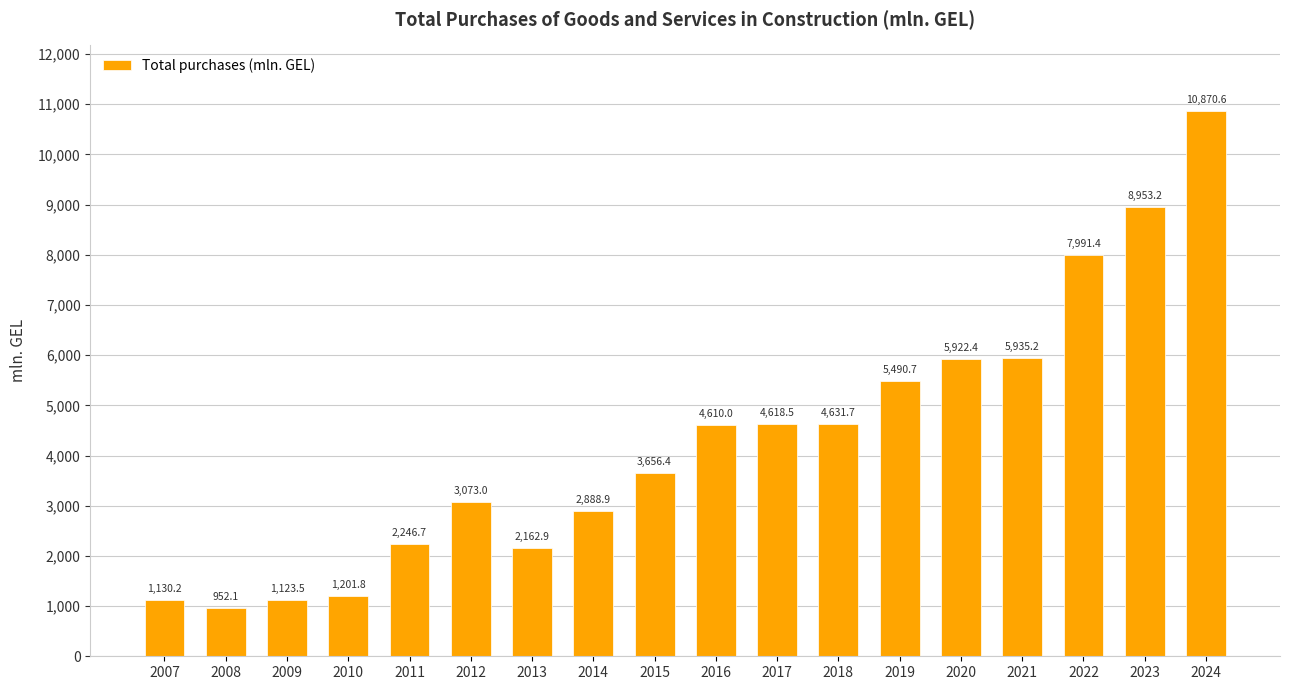

Reading left to right, list all the values displayed in this chart.

1130.2	952.1	1123.5	1201.8	2246.7	3073.0	2162.9	2888.9	3656.4	4610.0	4618.5	4631.7	5490.7	5922.4	5935.2	7991.4	8953.2	10870.6